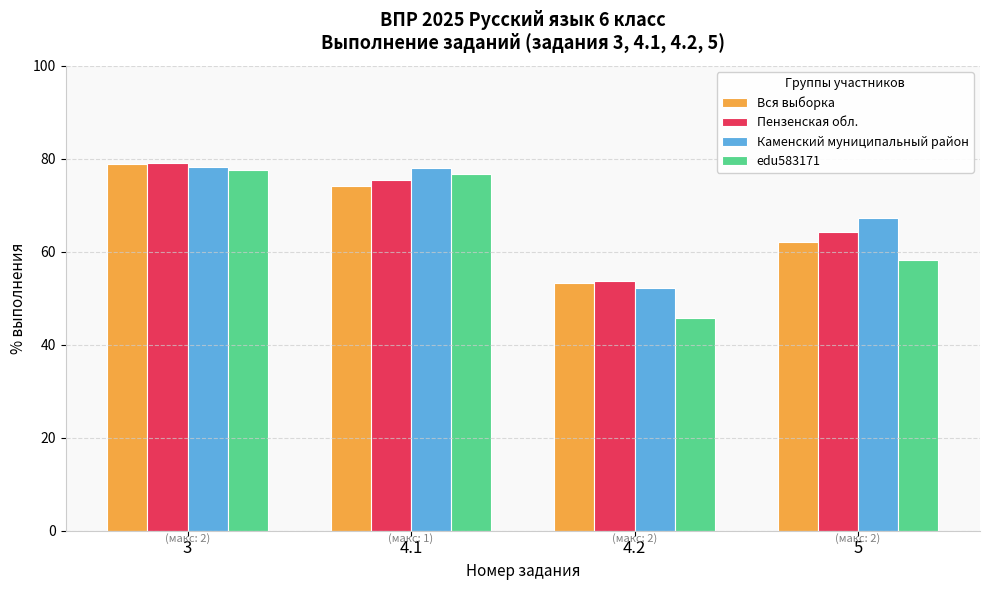

Where is Пензенская обл. nearest to the value 66?

5